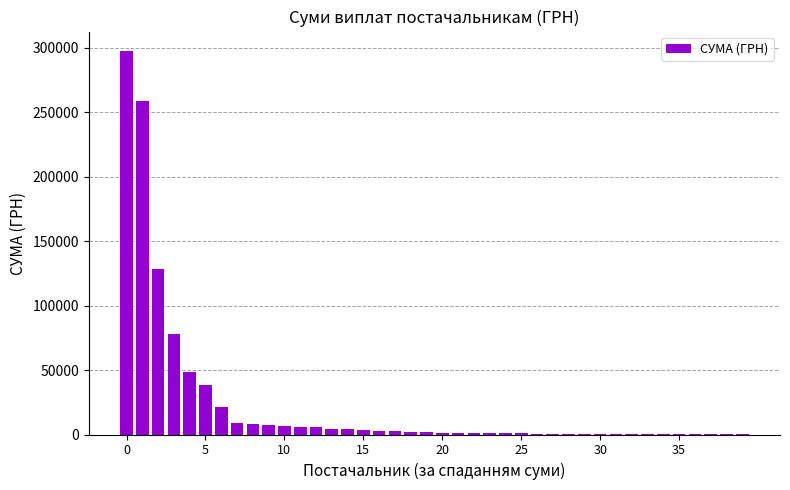

What is the greatest value displayed?

297743.9